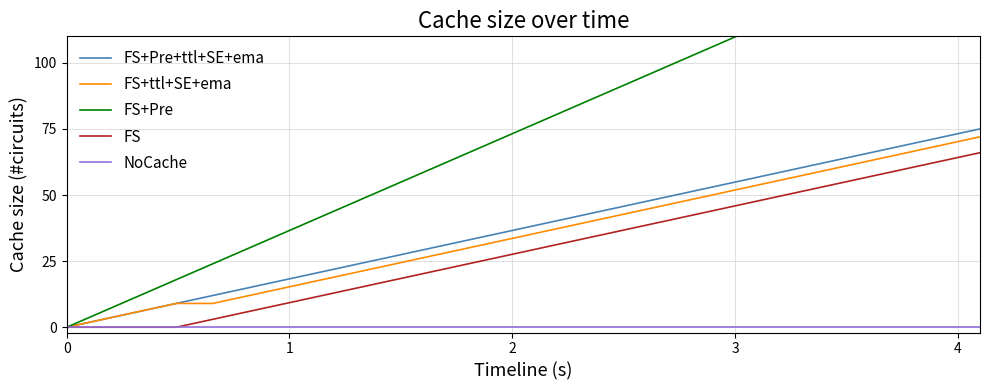

Does the chart have visible grid lines?

Yes